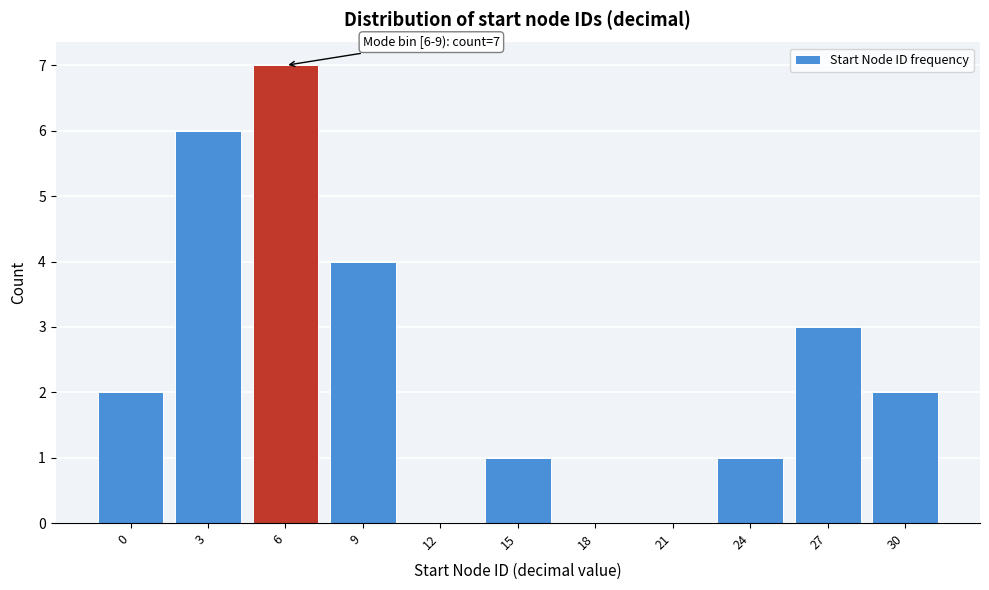

Reading left to right, extract all data points from this chart.

0=2	3=6	6=7	9=4	12=0	15=1	18=0	21=0	24=1	27=3	30=2